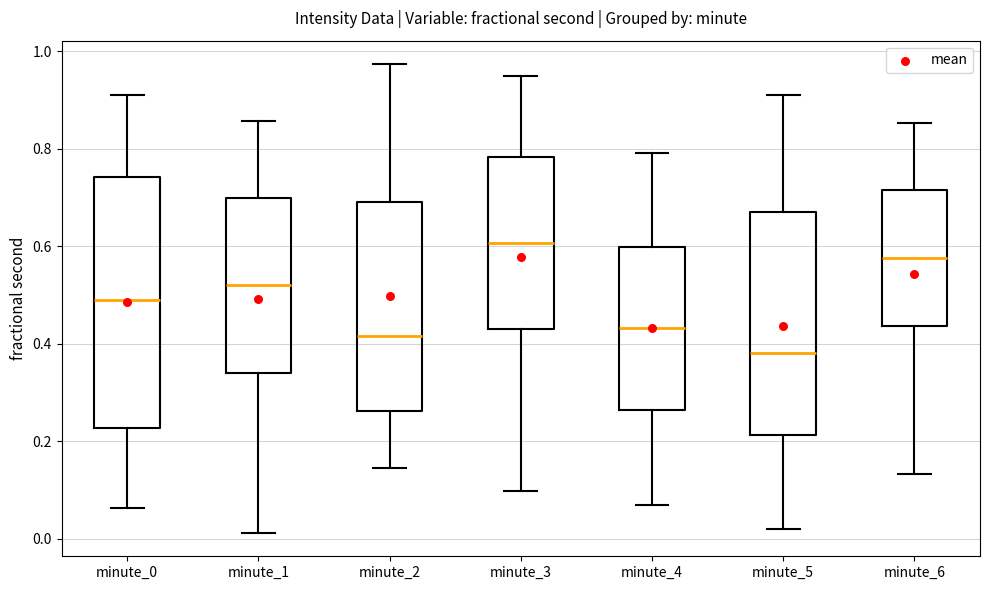

Which box's median line is the highest?

minute_3